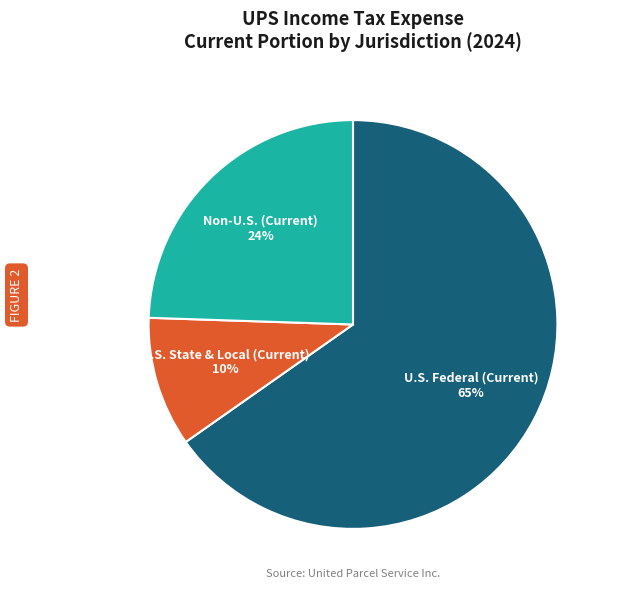

How many slices are in this pie chart?

3